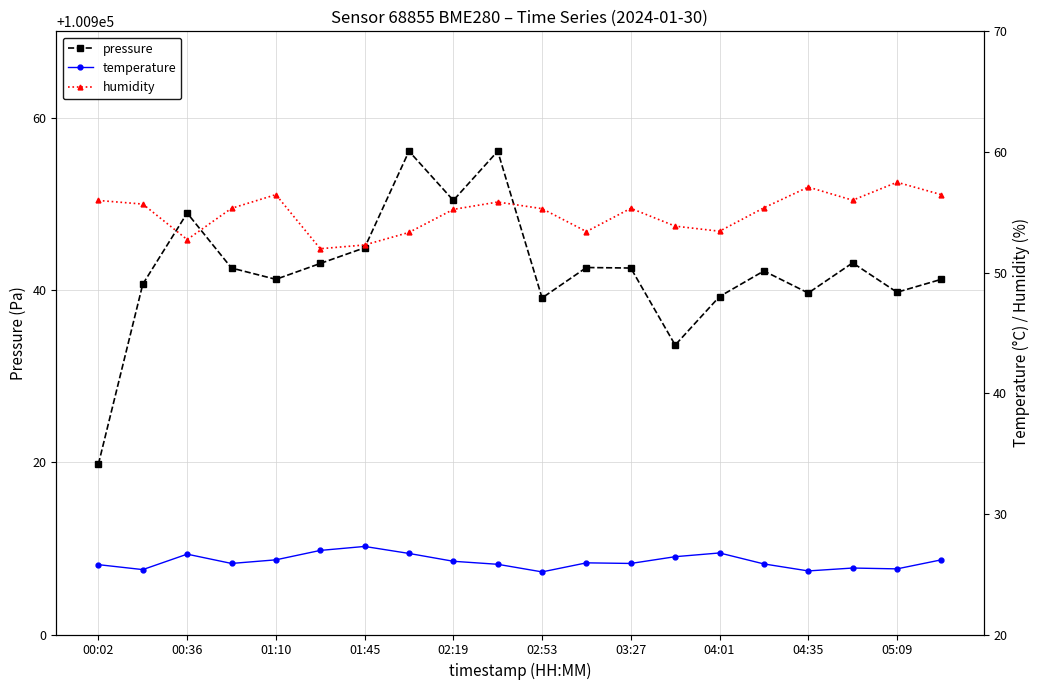

Does the chart display data point markers on the line(s)?

Yes